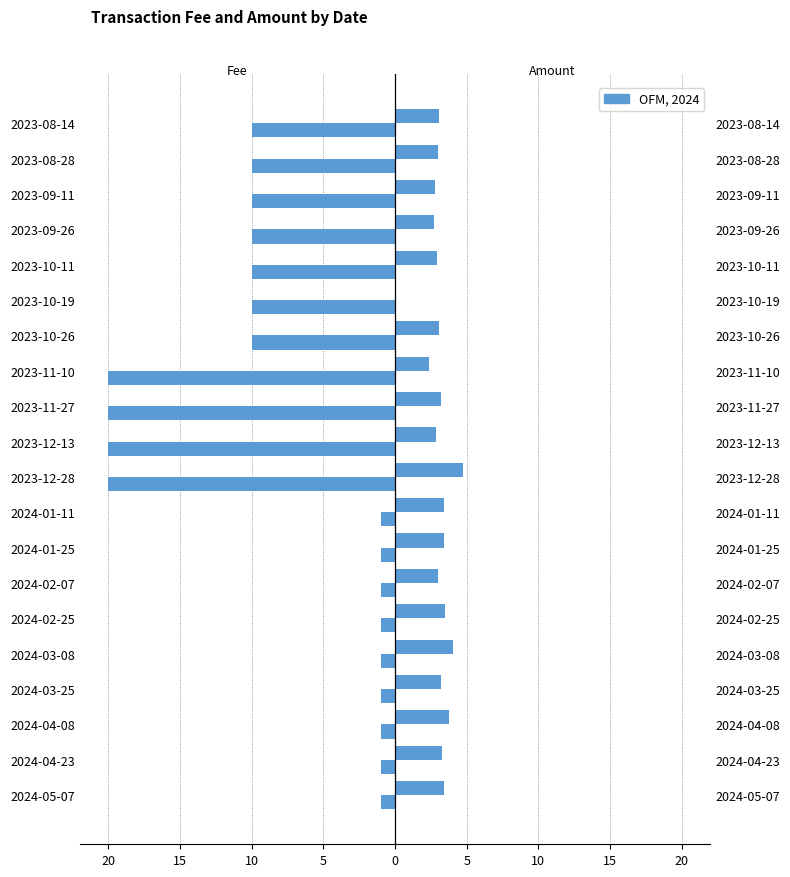

What is the lowest value of the Amount (×1000) series?

0.1